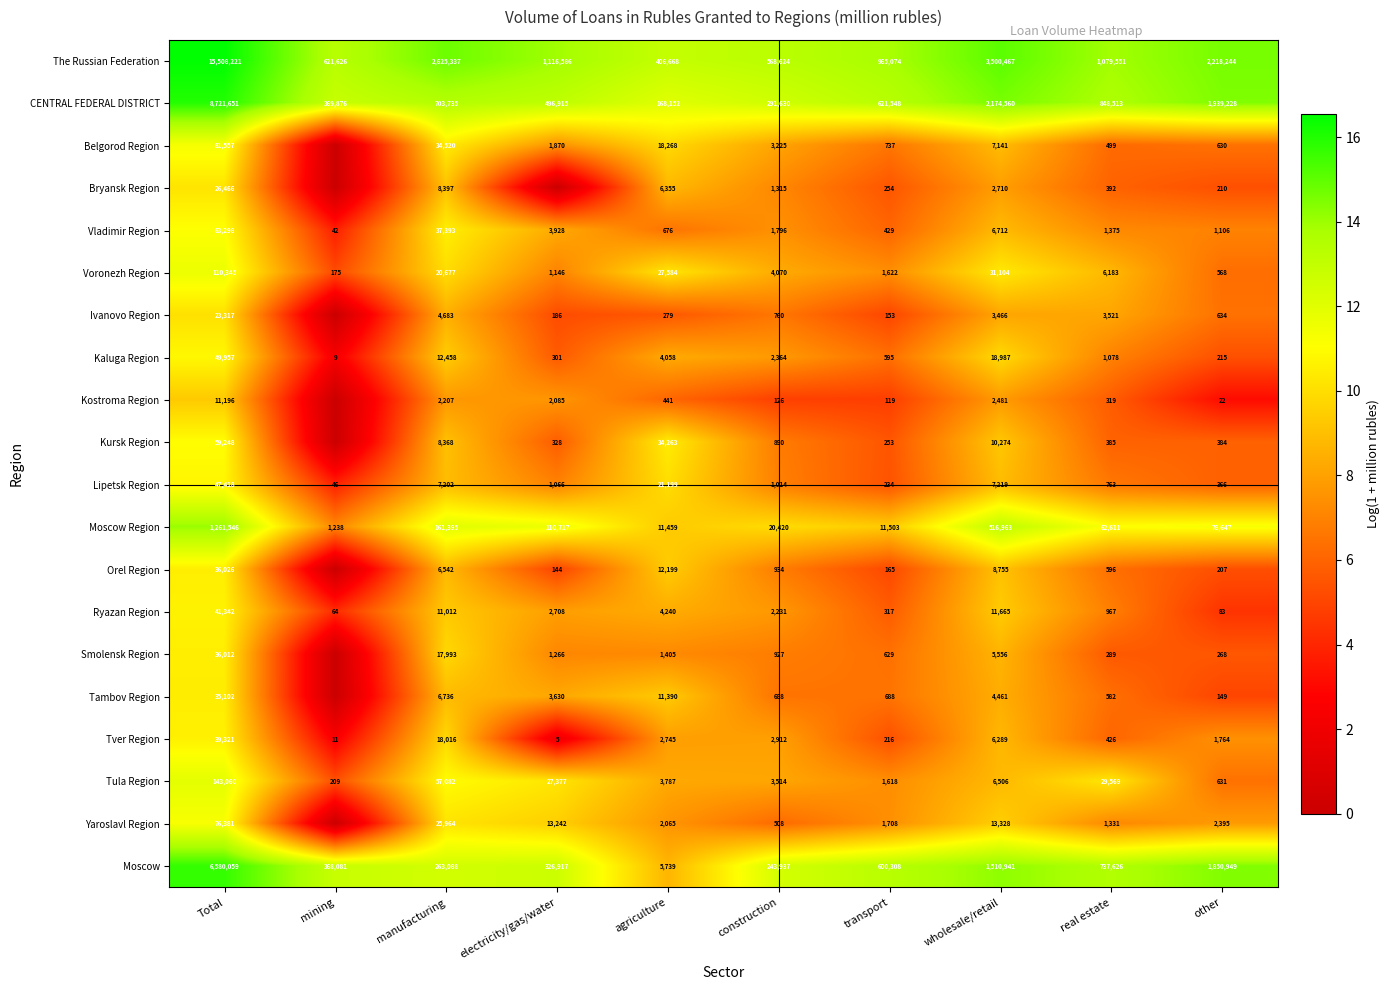

At which category is the sum across all series the highest?

Total